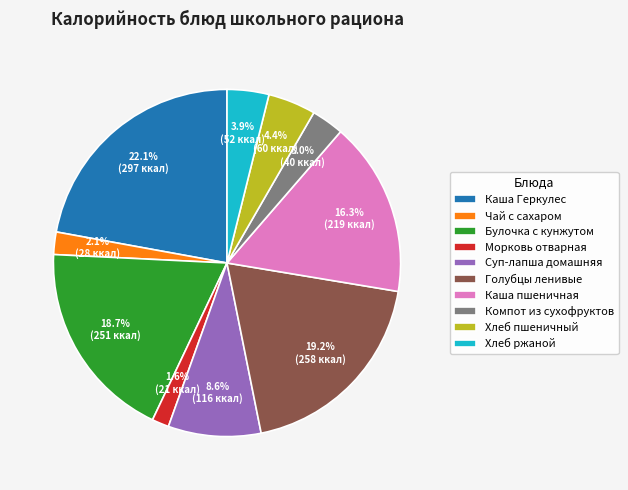

Count the number of slices in the pie.

10